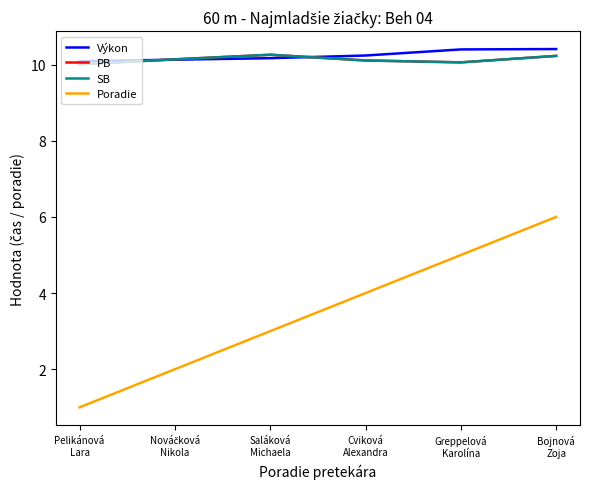

The Výkon series shows 10.4 at Greppelová
Karolína. True or false?

True